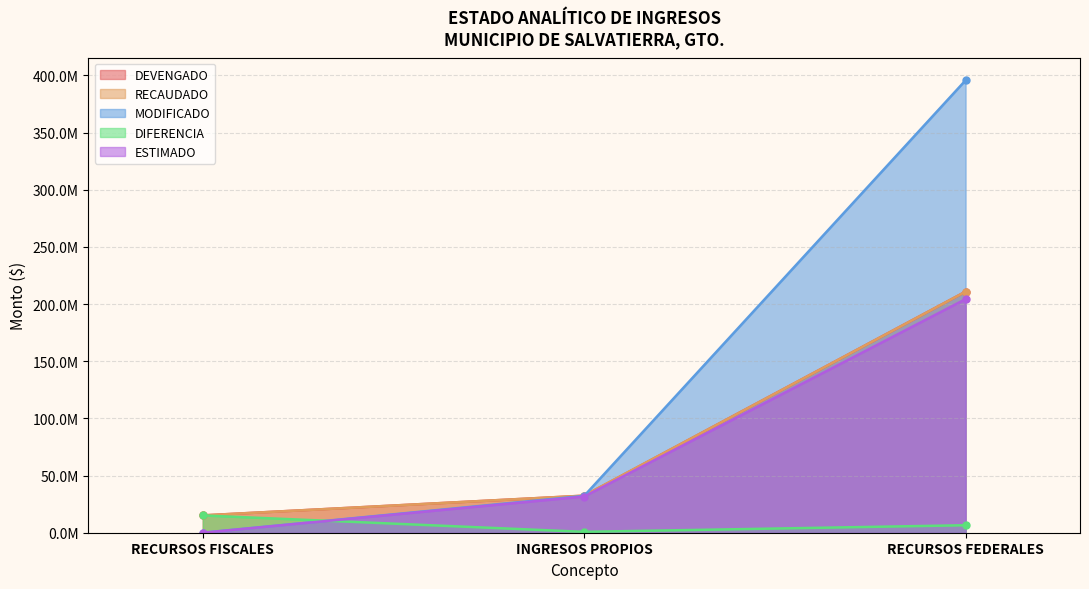

What is the value of the DEVENGADO point at the 1st from the left?

15172209.5